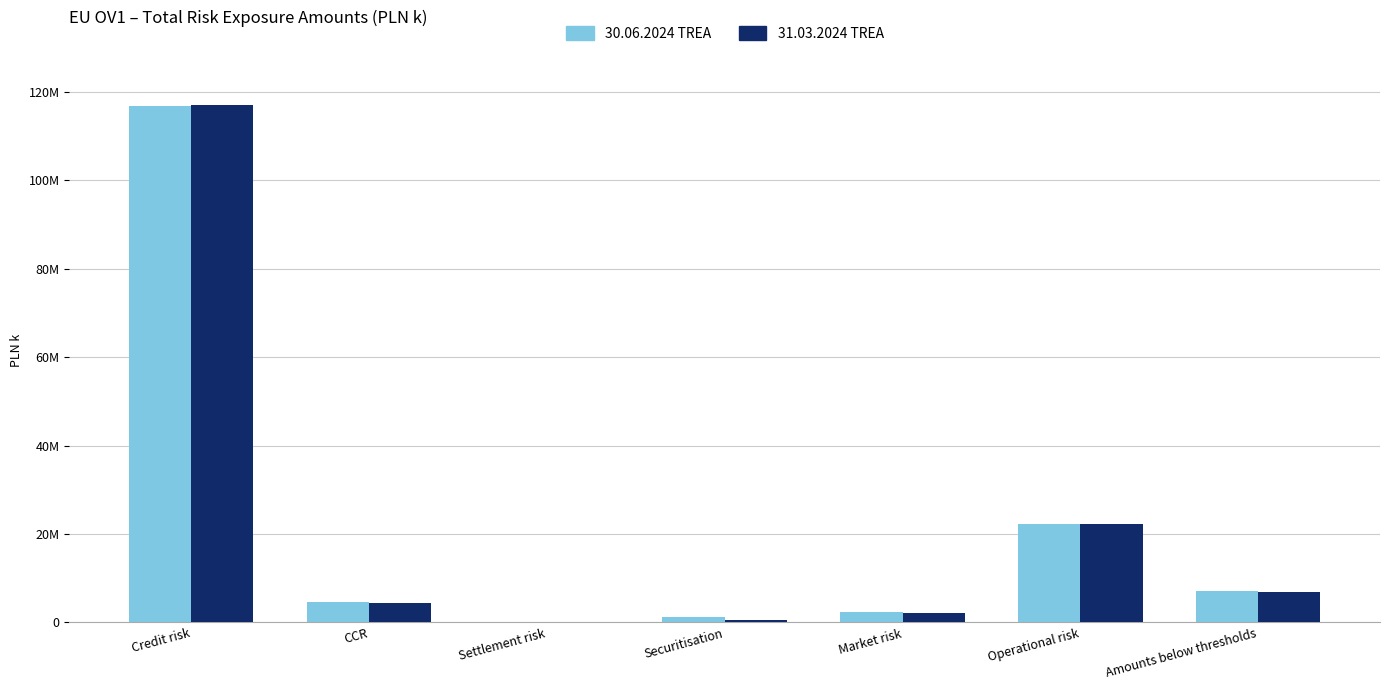

List the series in order of their peak value, highest first.

31.03.2024 TREA, 30.06.2024 TREA